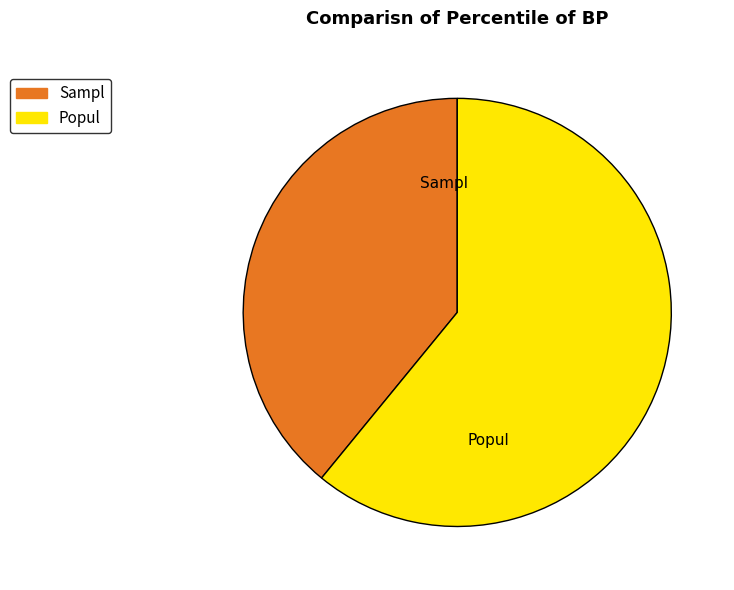

How many segments does this pie chart have?

2